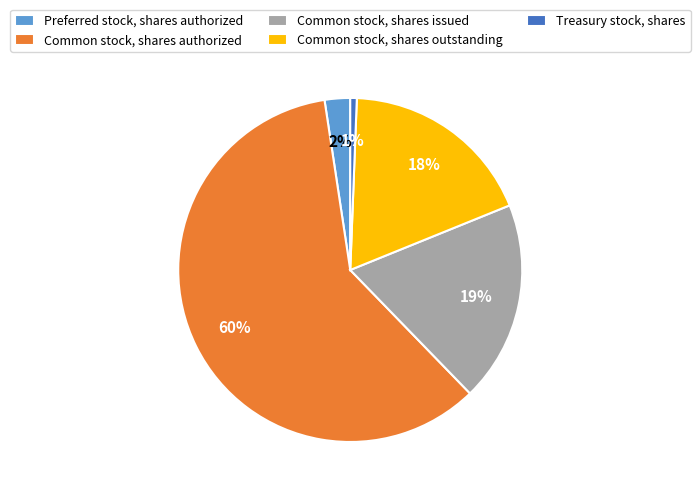

Which category accounts for the majority?

Common stock, shares authorized